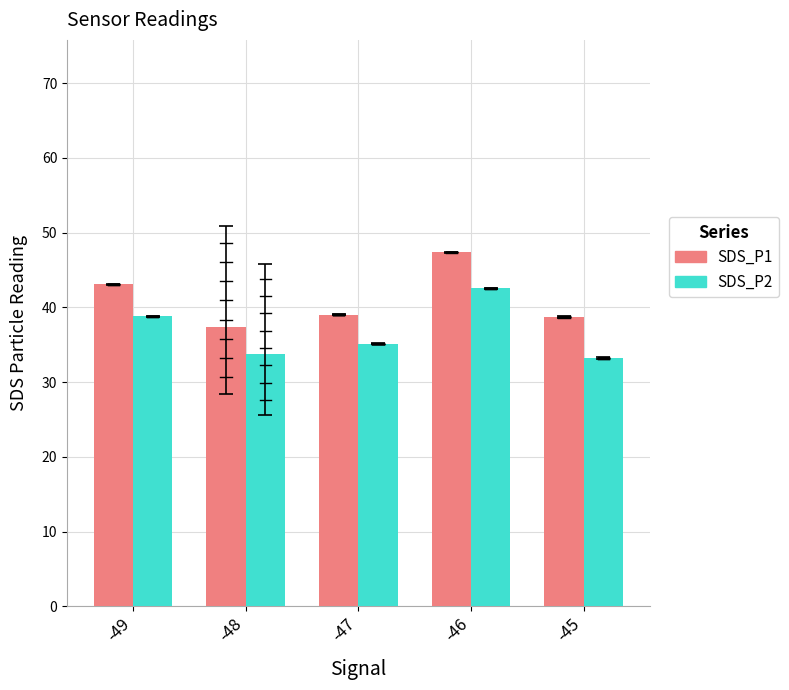

Which label corresponds to the largest value in the chart?

-46